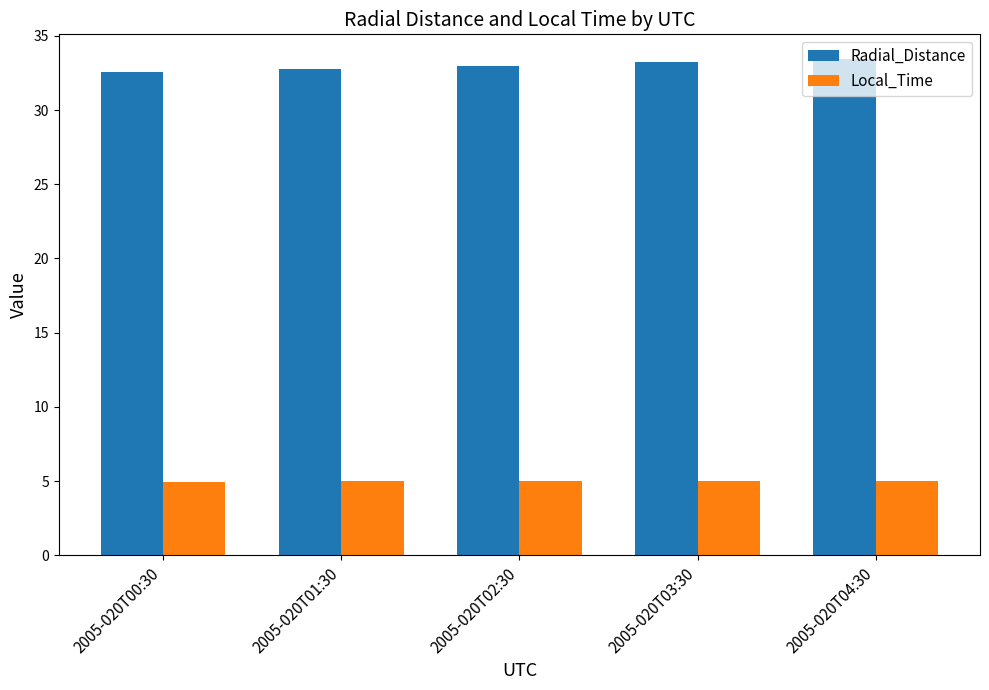

What is the minimum value shown in the chart?

5.0